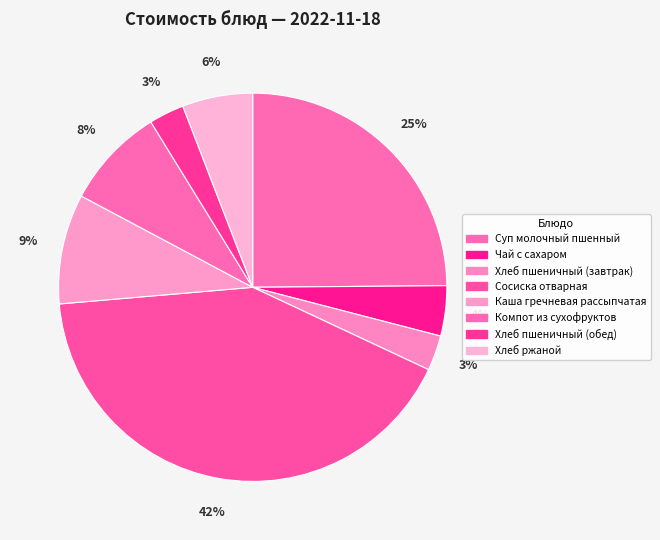

Which slice is the smallest?

Хлеб пшеничный (завтрак)